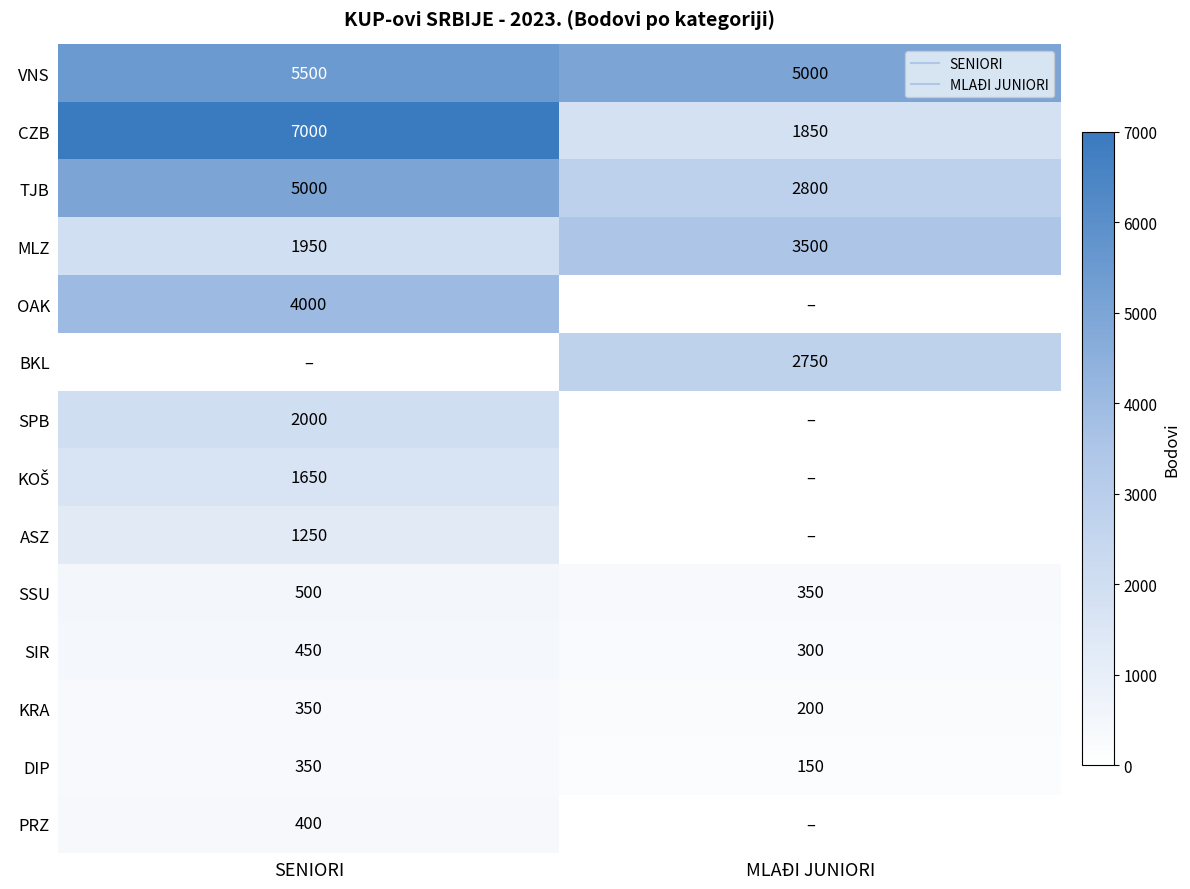

How many distinct data groups are displayed?

14